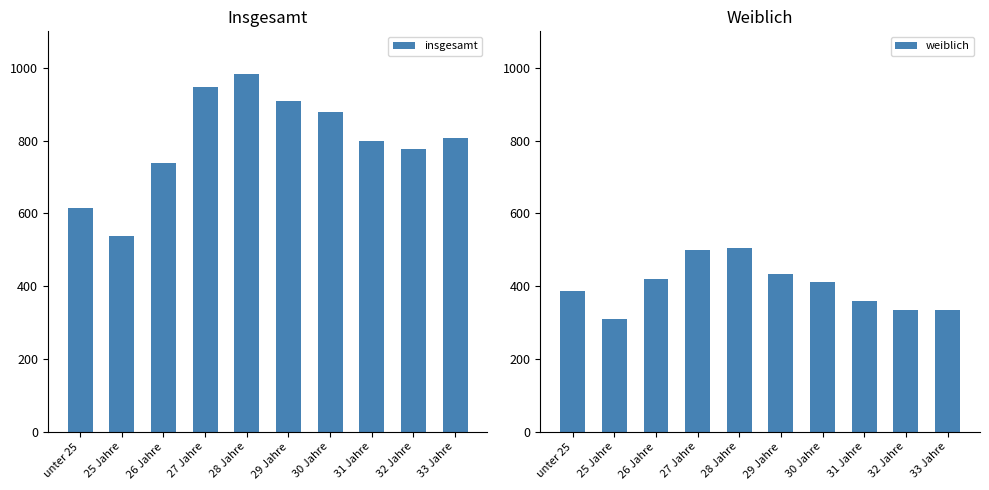

Does the chart contain stacked bars?

No